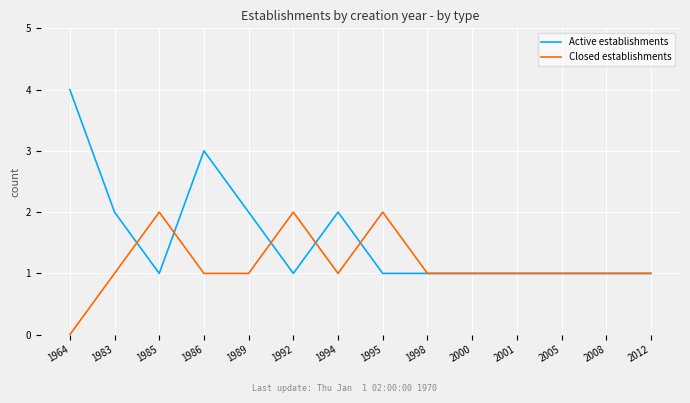

Which series has the largest range (max minus min)?

Active establishments